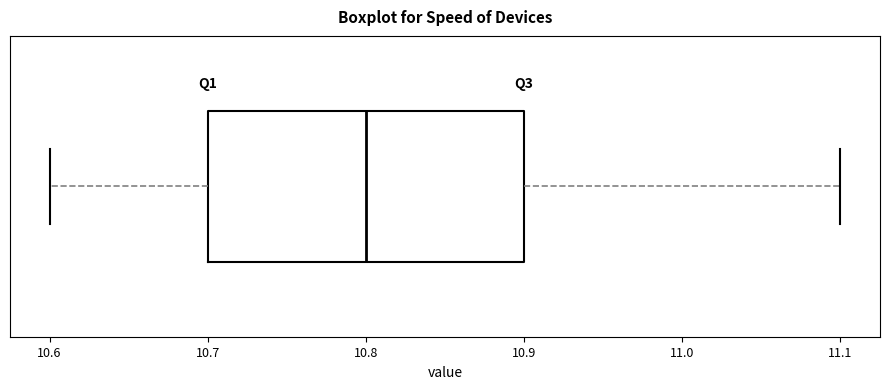

Read this box plot against the x-axis: the position of the median line, the range covered by the box, and the ends of both whiskers. The values are not printed on the chart, so give them approximately, as read against the axis.

median 10.8, box 10.7 to 10.9, whiskers 10.6 to 11.1